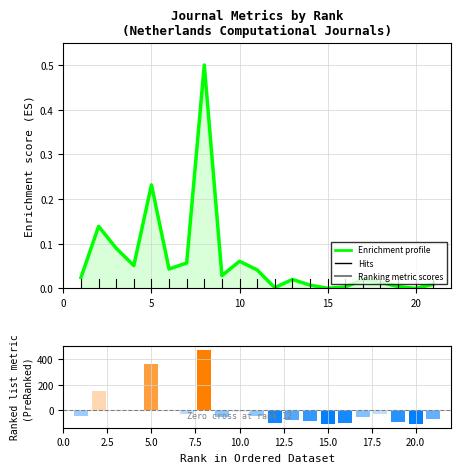

How many categories are shown in the chart?

21